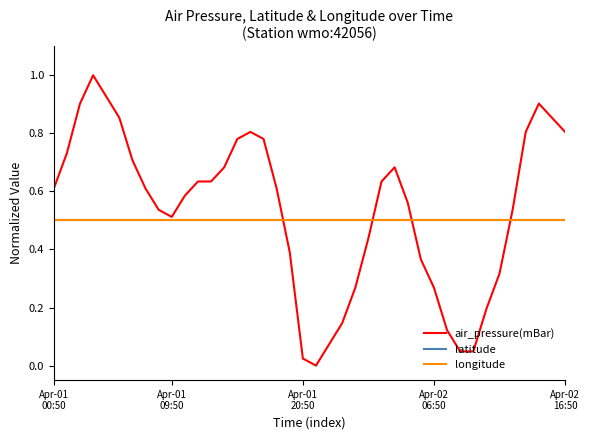

Which series has the largest total across all categories?

air_pressure(mBar)